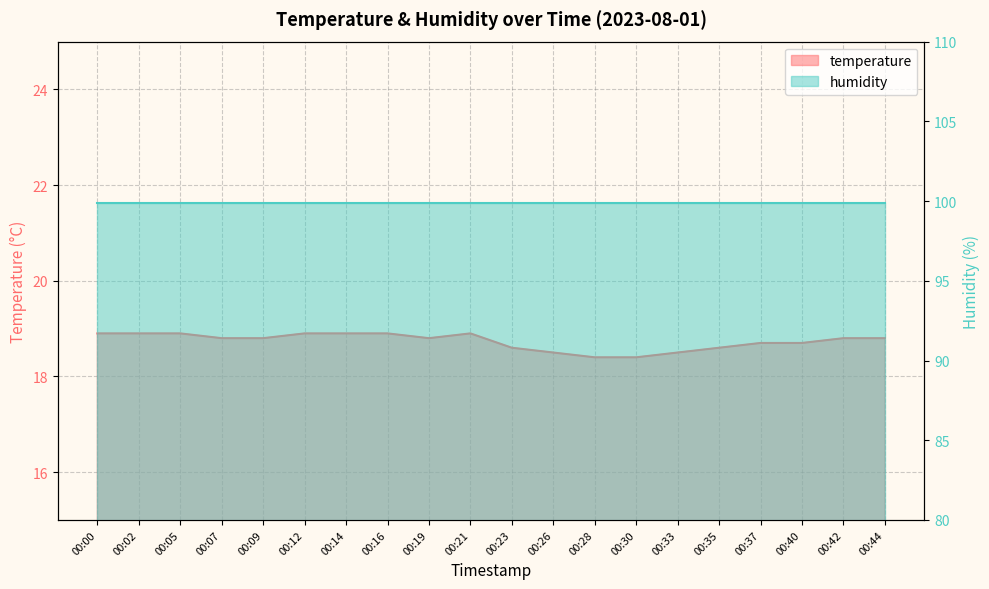

Count the values in the range 18 to 19.

20